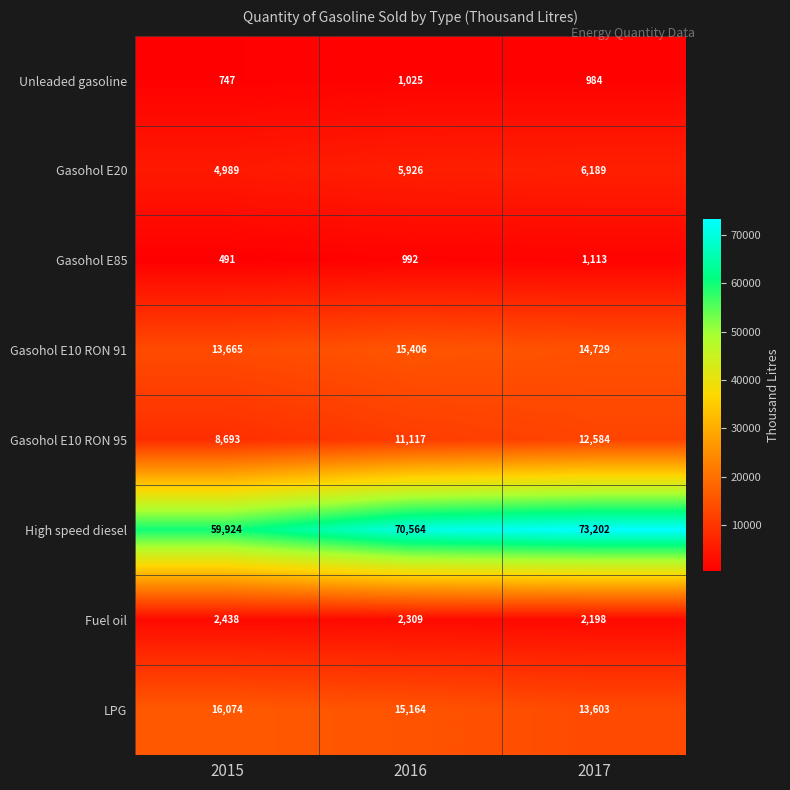

What is the difference between the Unleaded gasoline values at 2016 and 2015?

278